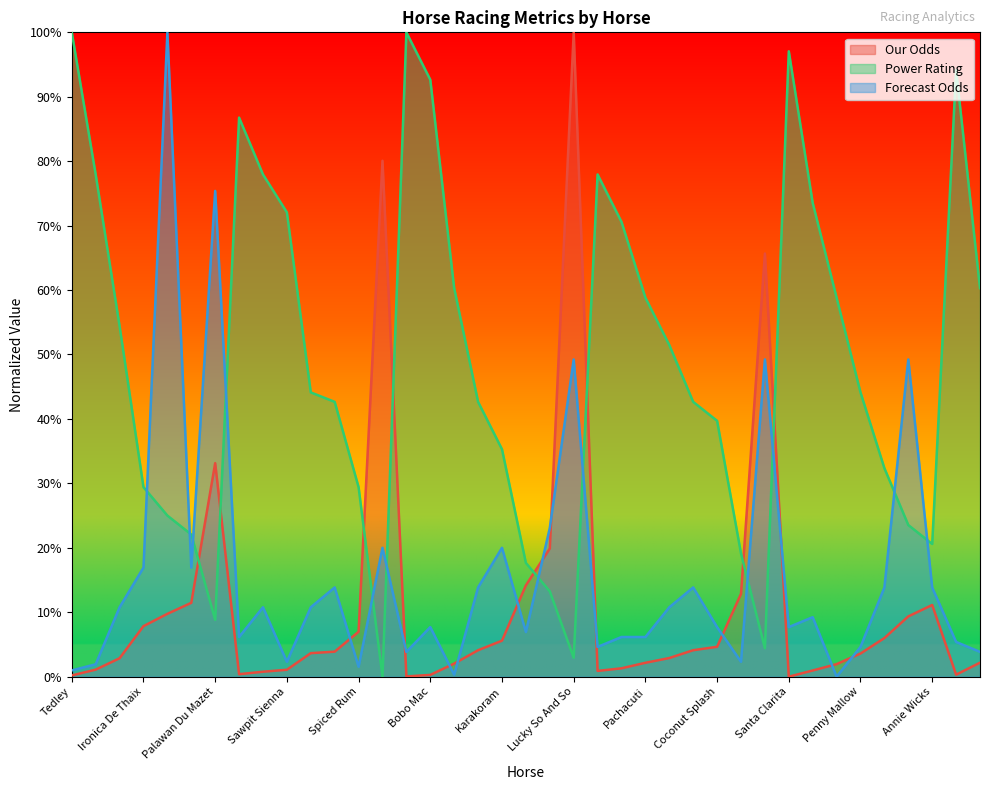

What are all the series names shown in the legend?

Our Odds, Power Rating, Forecast Odds